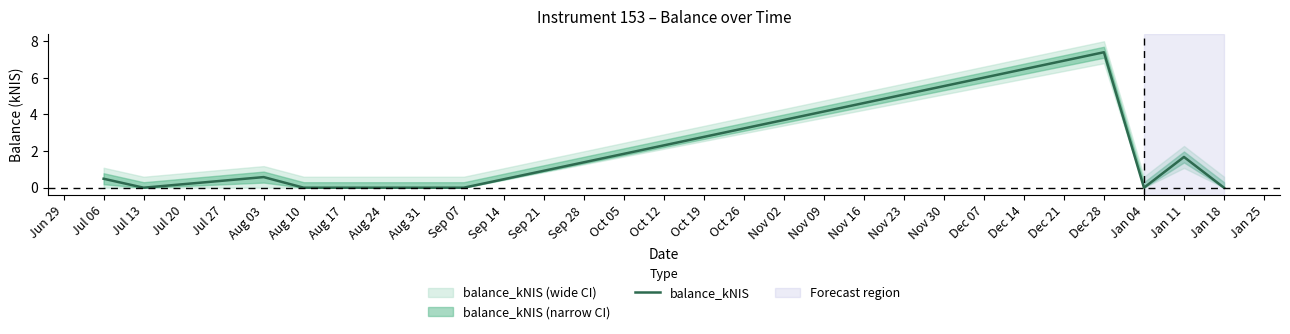

The balance_kNIS series shows -2.9 at Jul 13. True or false?

False